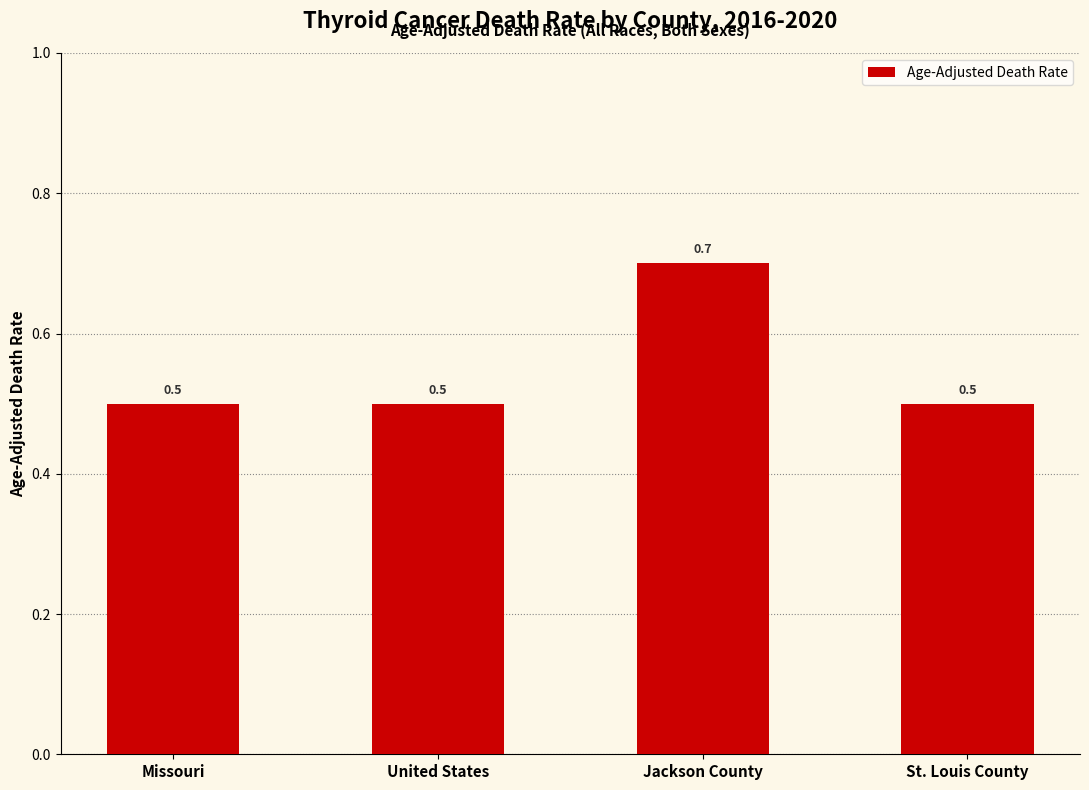

True or false: the data shows 0.5 at St. Louis County.

True